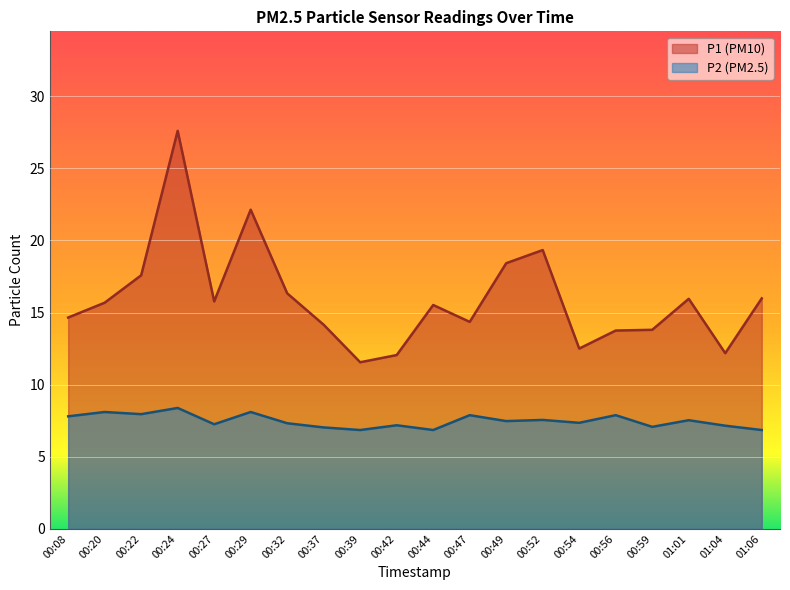

Which series has the widest spread of values?

P1